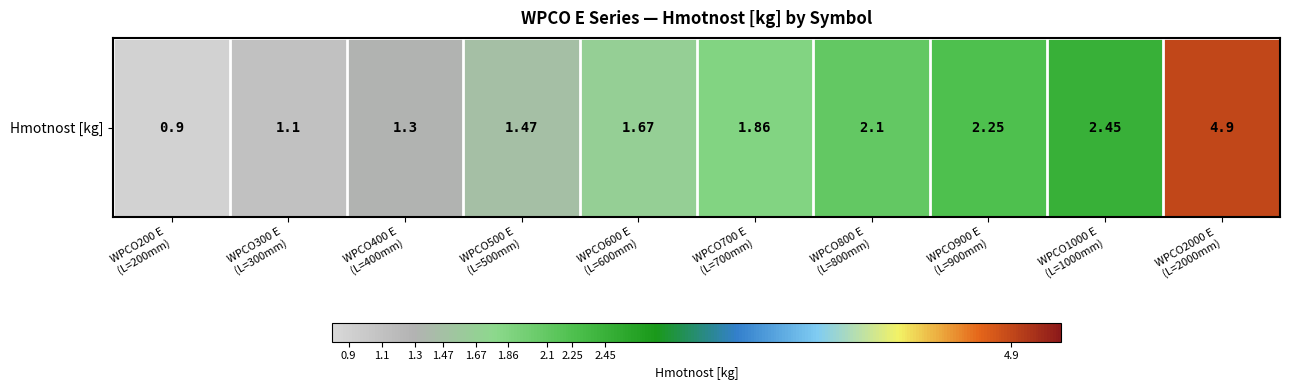

How many data points does each series have?

10